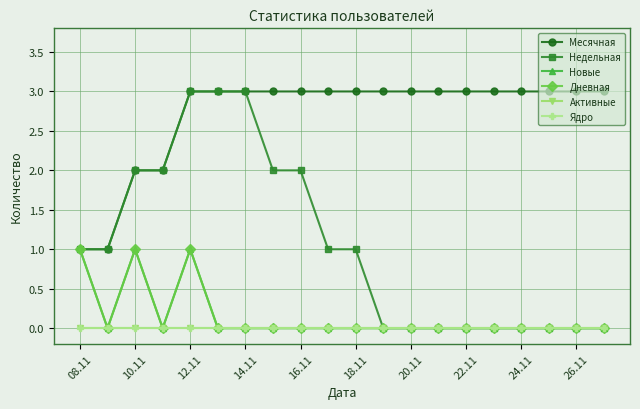

Does the chart display data point markers on the line(s)?

Yes